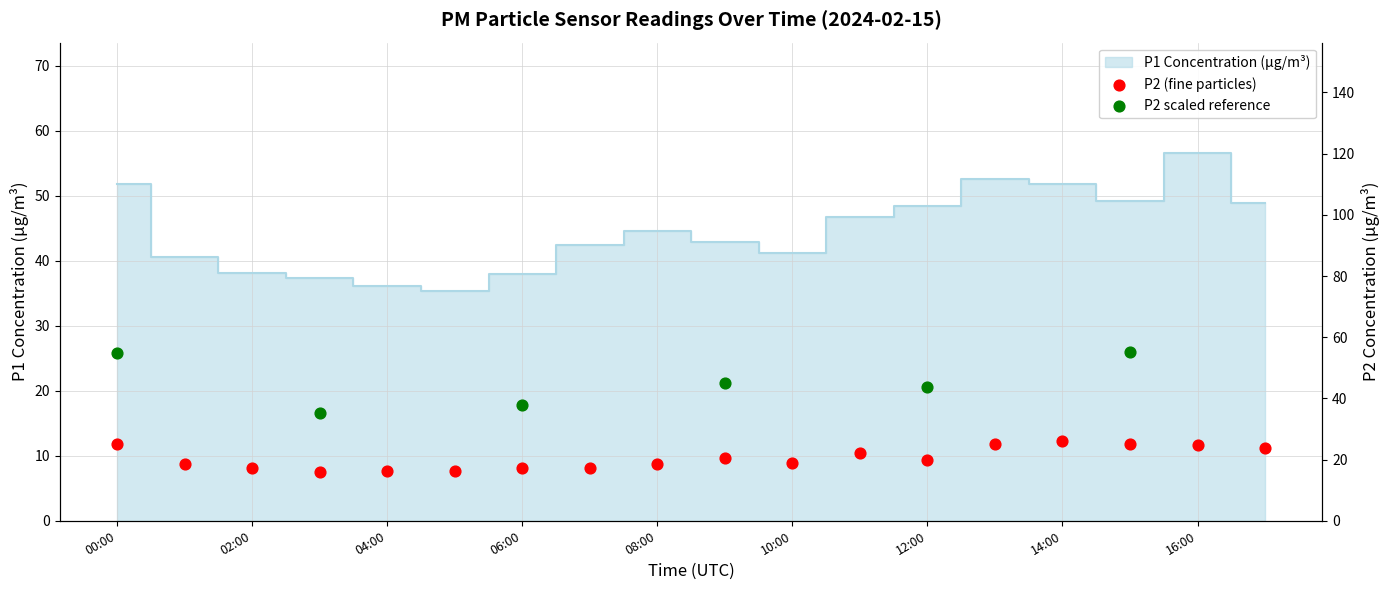

Which series contains the lowest Y value?

P2